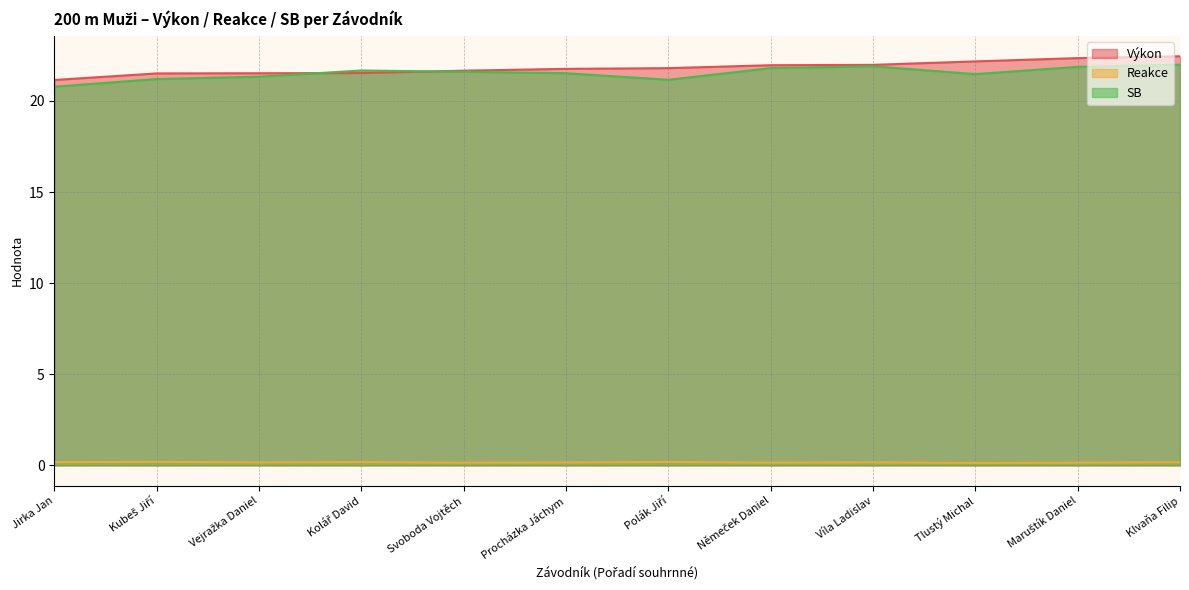

Between Víla Ladislav and Tlustý Michal, which series saw the biggest shift?

SB